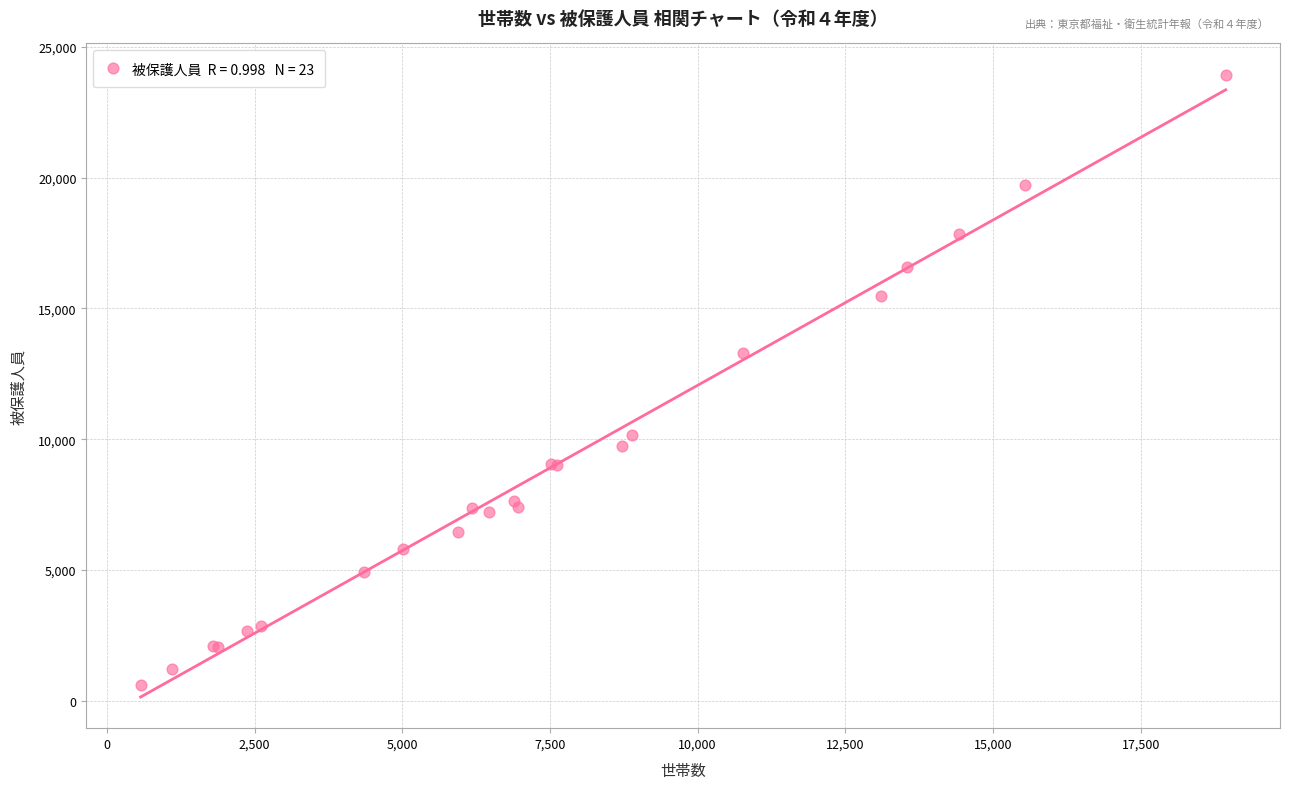

What Y value in the scatter plot is closest to 12273?

13296